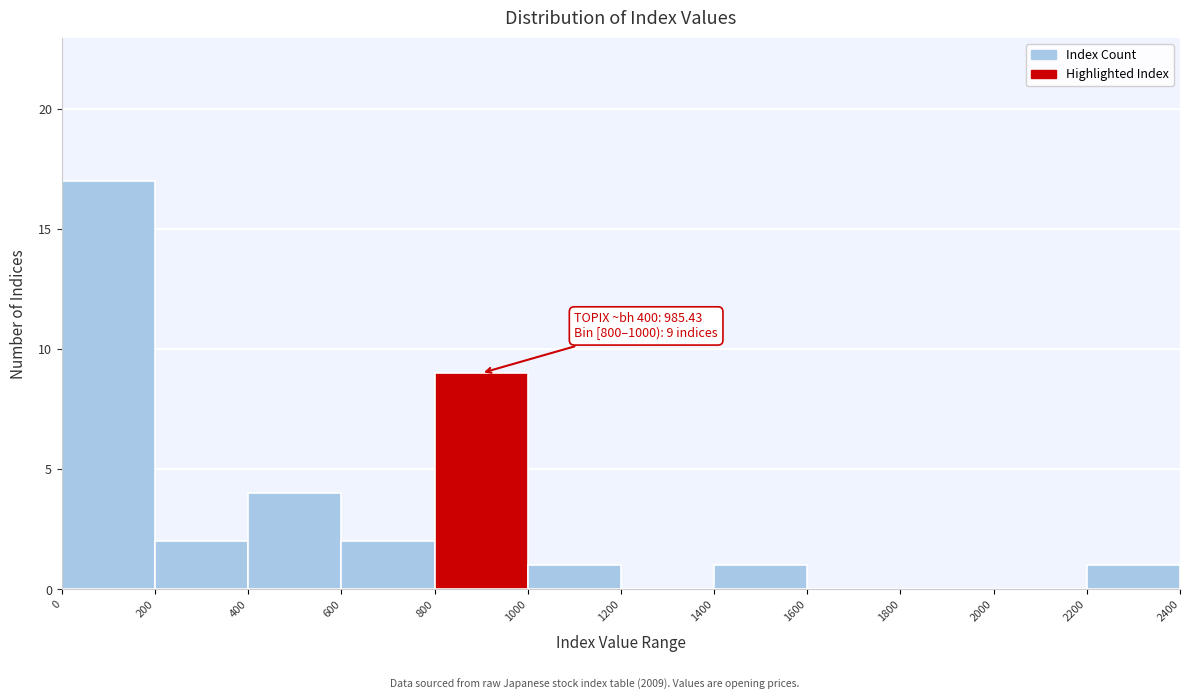

Which range on the x-axis has the tallest bar?

0 to 200